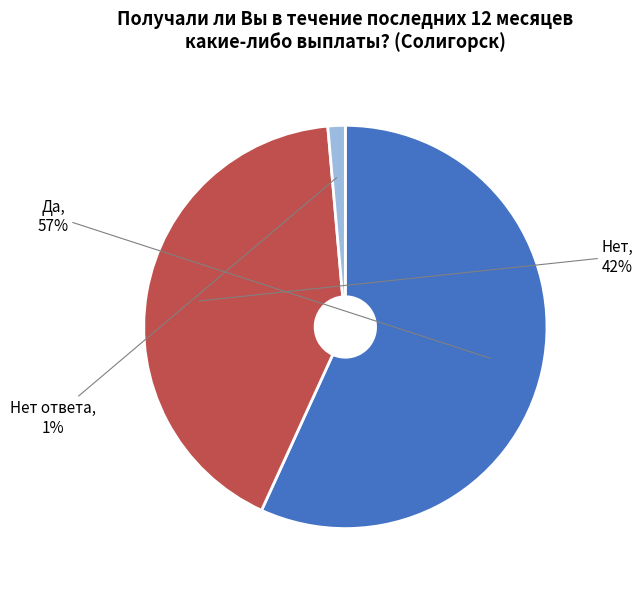

Rank the categories by value from lowest to highest.

Нет ответа, Нет, Да